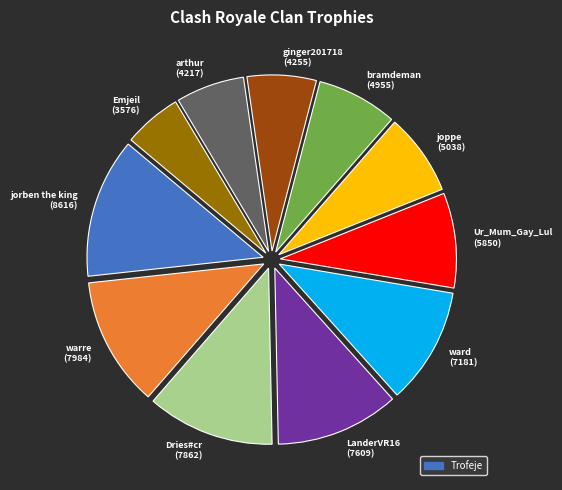

Does LanderVR16 represent more than half of the total?

No